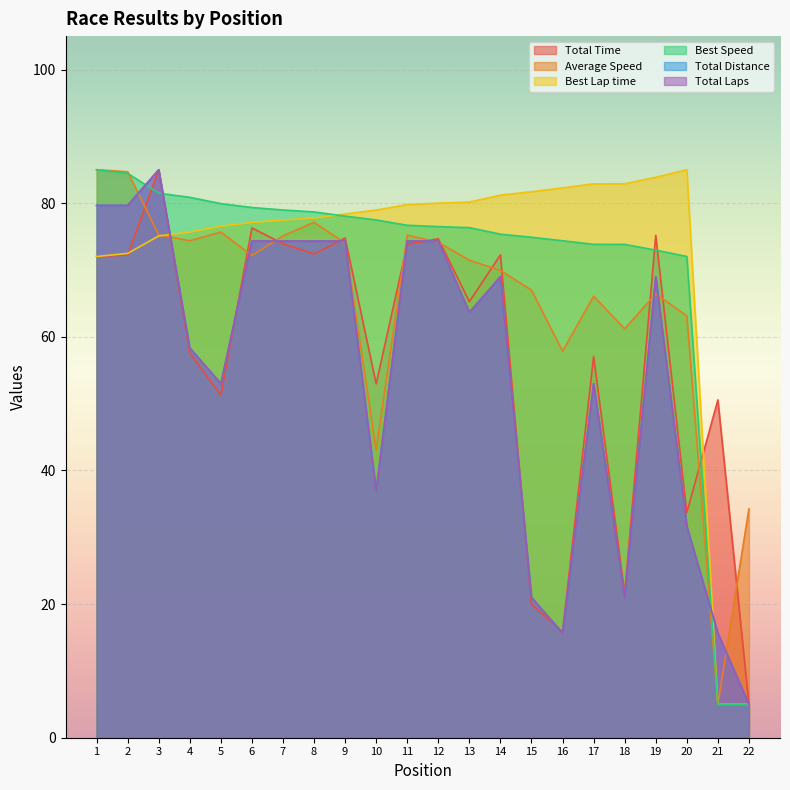

How many values in the Total Time series exceed 72?

11